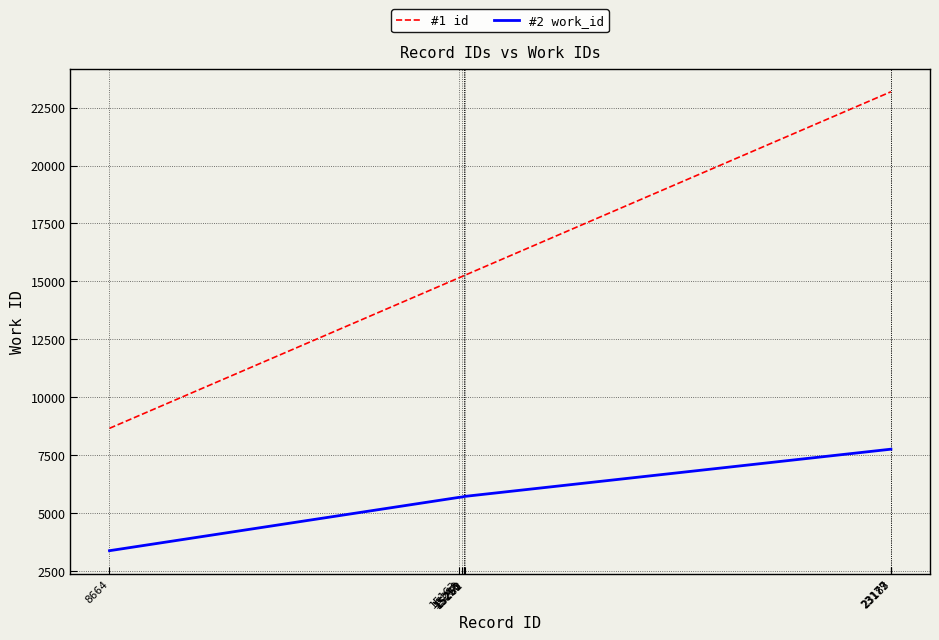

Which label corresponds to the smallest value in the chart?

8664